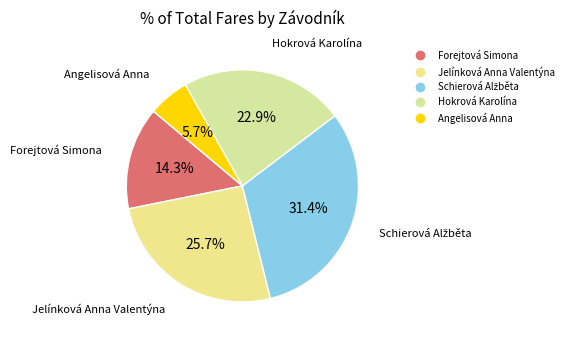

What percentage do Angelisová Anna and Jelínková Anna Valentýna together represent?

31.4%